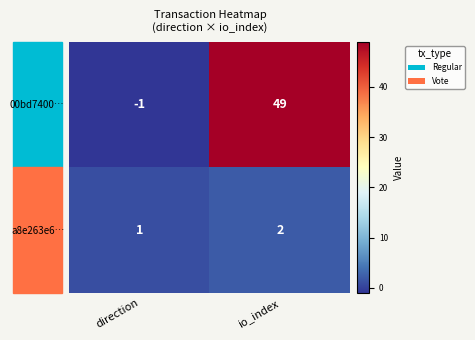

Which category has the highest value in the 00bd7400… series?

io_index